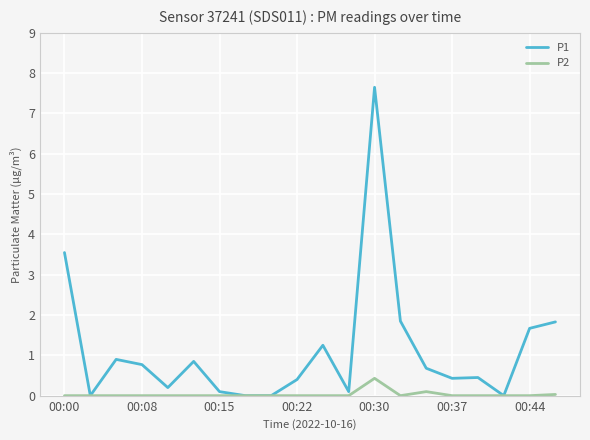

Which series has the widest spread of values?

P1